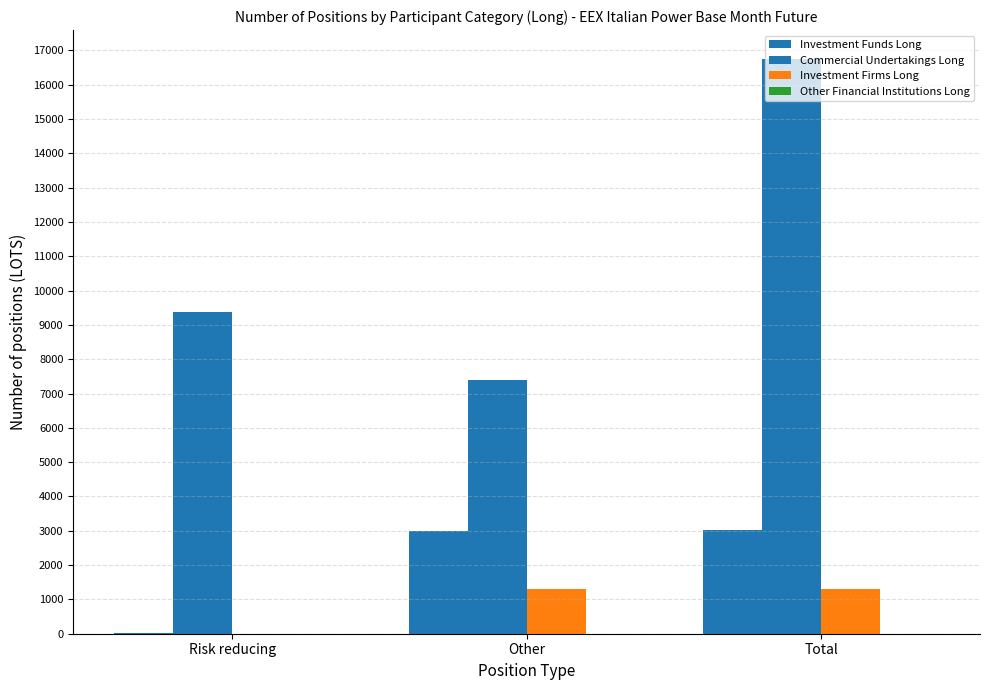

Is the value of Commercial Undertakings Long at Risk reducing greater than the value of Investment Firms Long at Other?

Yes